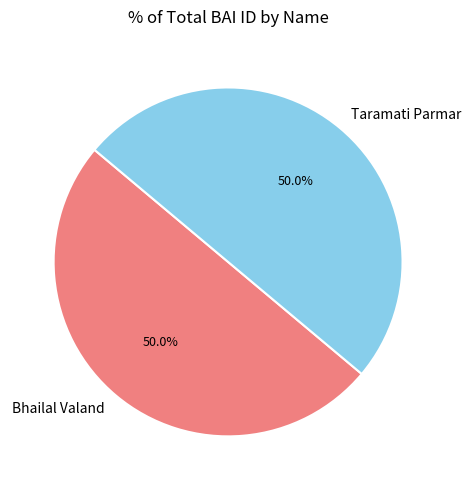

Do Taramati Parmar and Bhailal Valand together represent more than half of the pie?

Yes